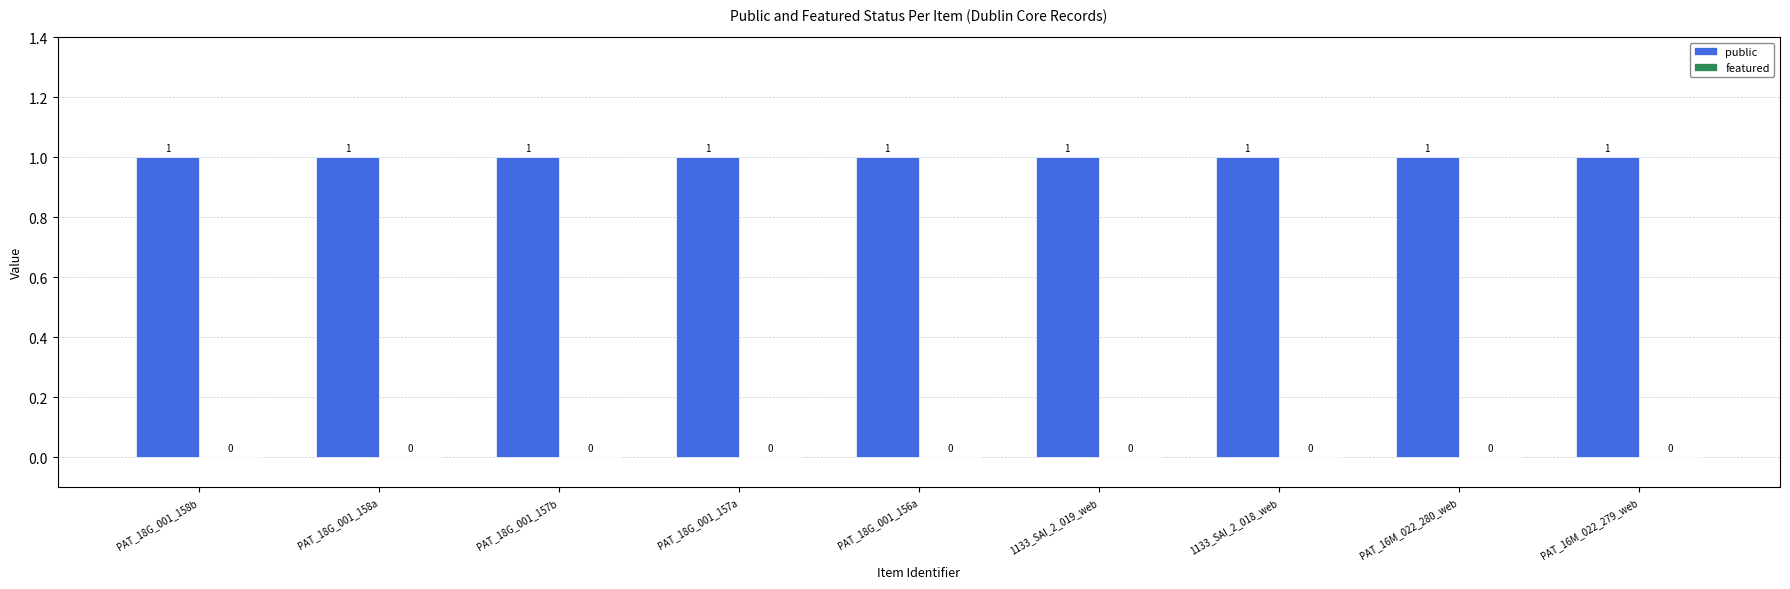

List the labels in order of featured value, smallest first.

PAT_18G_001_158b, PAT_18G_001_158a, PAT_18G_001_157b, PAT_18G_001_157a, PAT_18G_001_156a, 1133_SAI_2_019_web, 1133_SAI_2_018_web, PAT_16M_022_280_web, PAT_16M_022_279_web